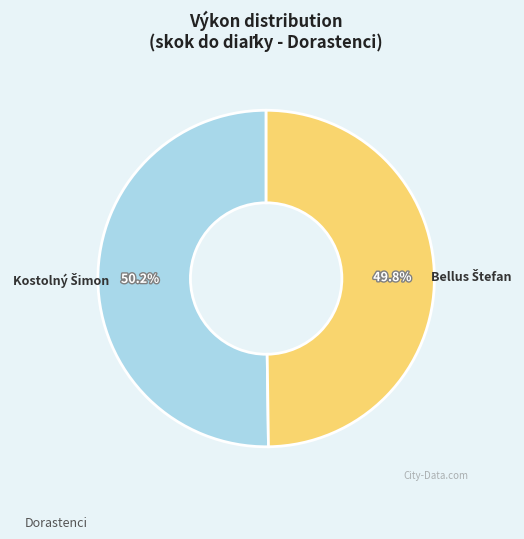

Does any single category account for the majority?

Yes